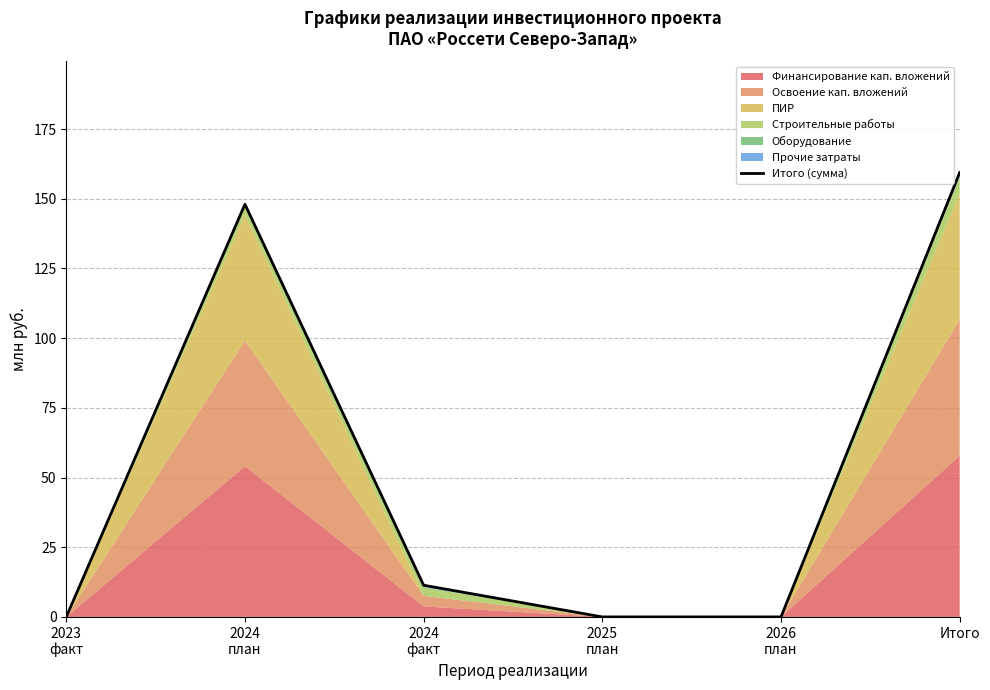

True or false: the data has more than 1 interior local peaks.

False